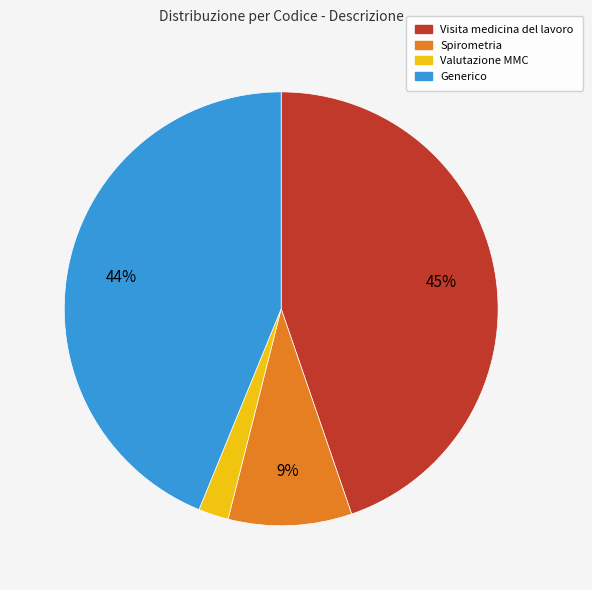

To the nearest percent, what portion does Visita medicina del lavoro represent?

45%